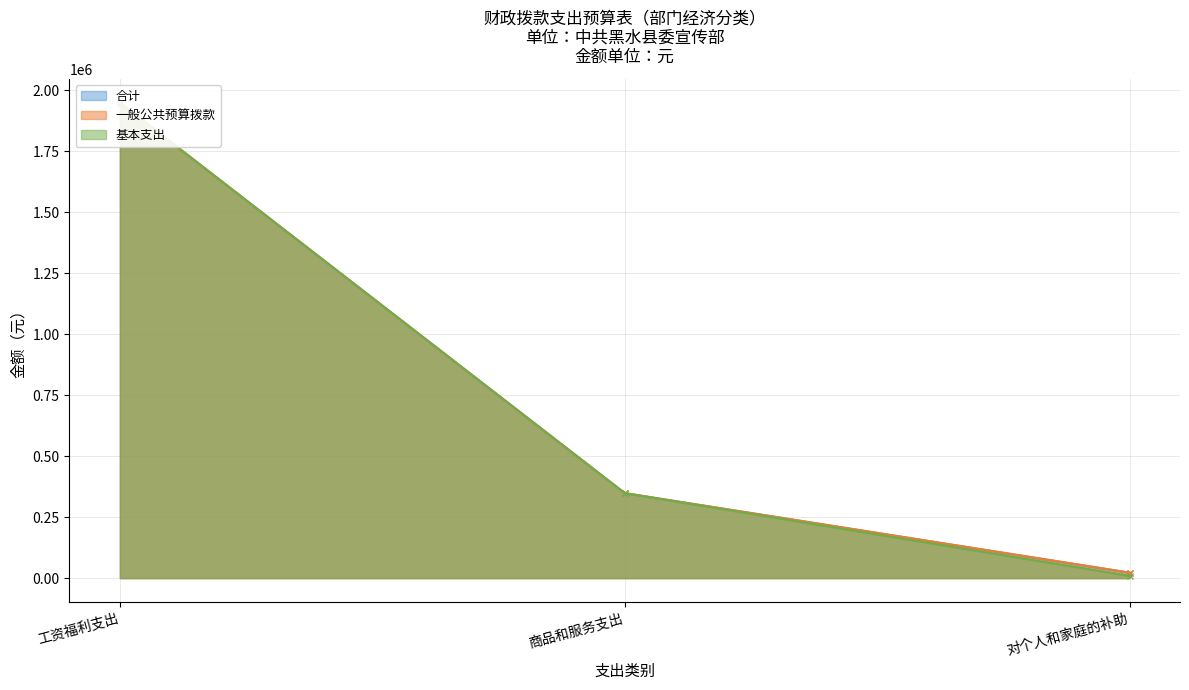

Rank the series at 对个人和家庭的补助 from lowest to highest value.

基本支出, 合计, 一般公共预算拨款